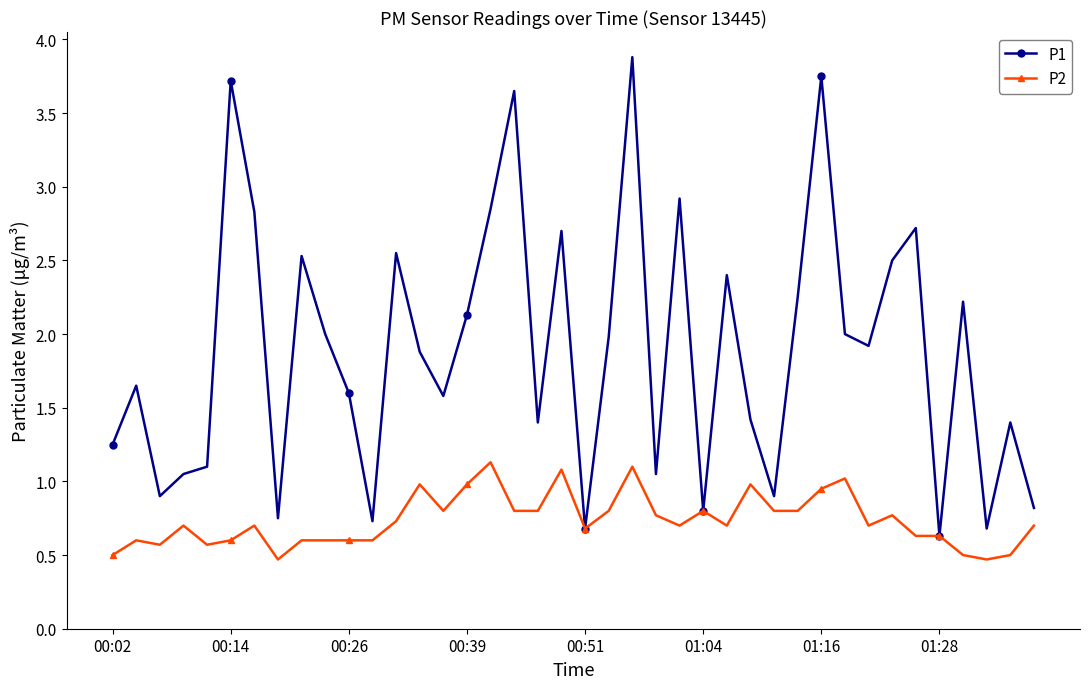

True or false: P2 has more than 1 interior local peaks.

True